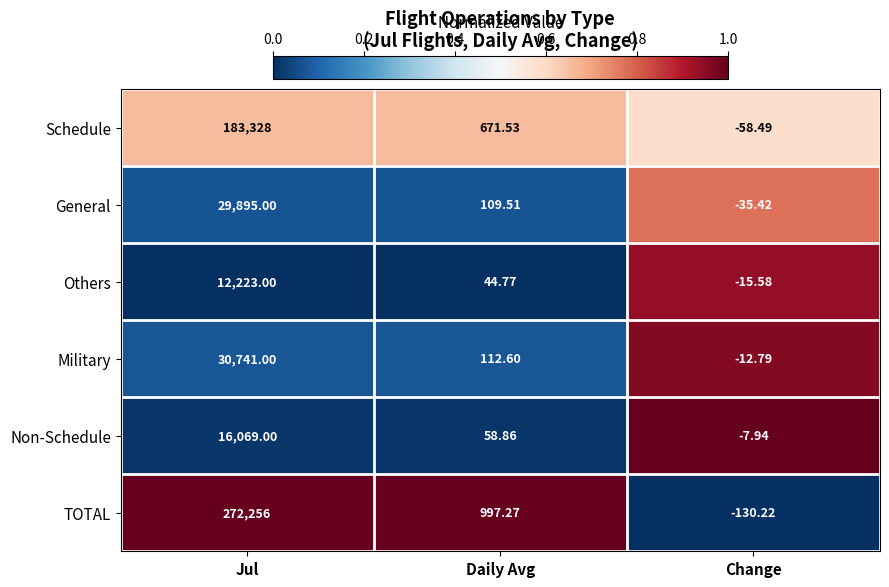

How many values in the Others series exceed 44?

2